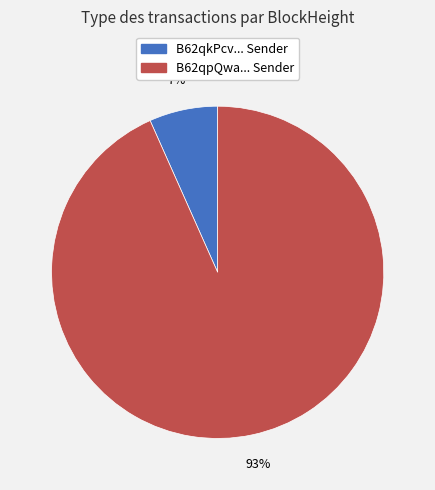

To the nearest percent, what is the average slice percentage?

50%